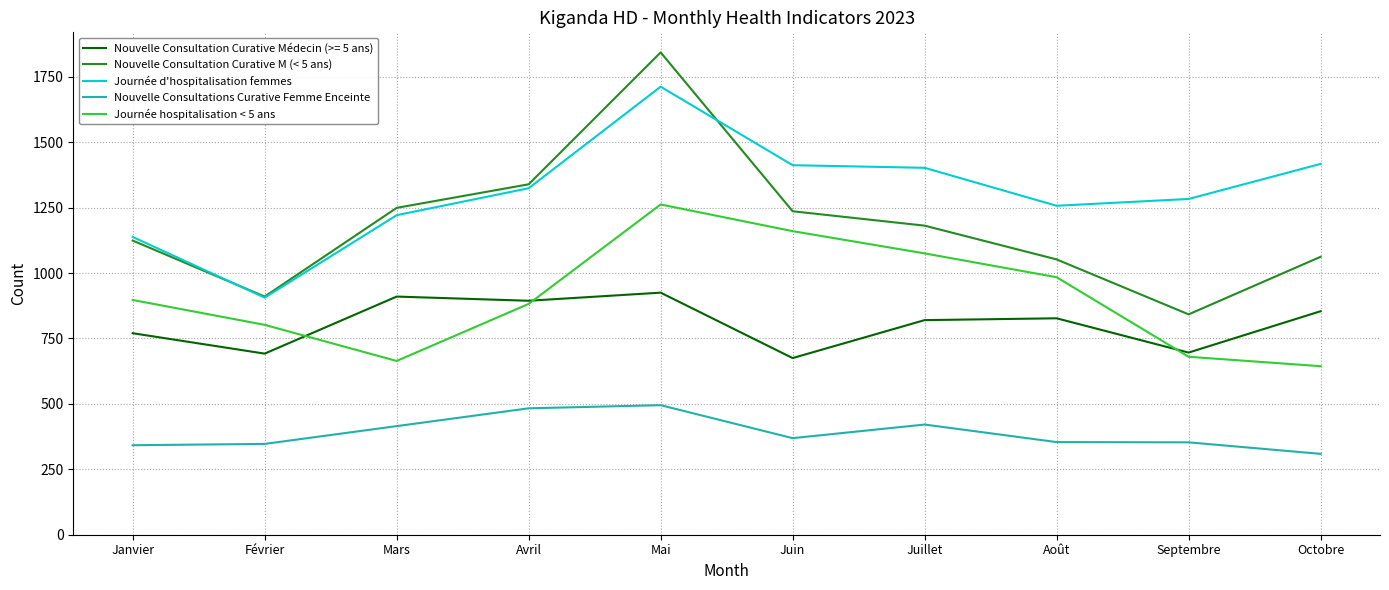

Between Juin and Octobre, which series saw the biggest shift?

Journée hospitalisation < 5 ans